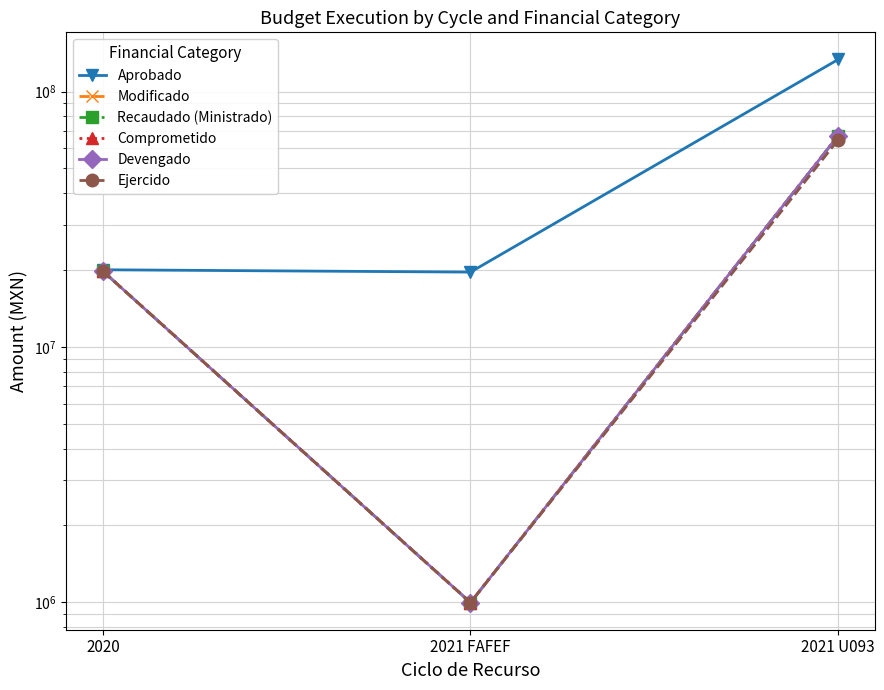

Is the value of Recaudado (Ministrado) at 2021 FAFEF greater than the value of Modificado at 2021 U093?

No